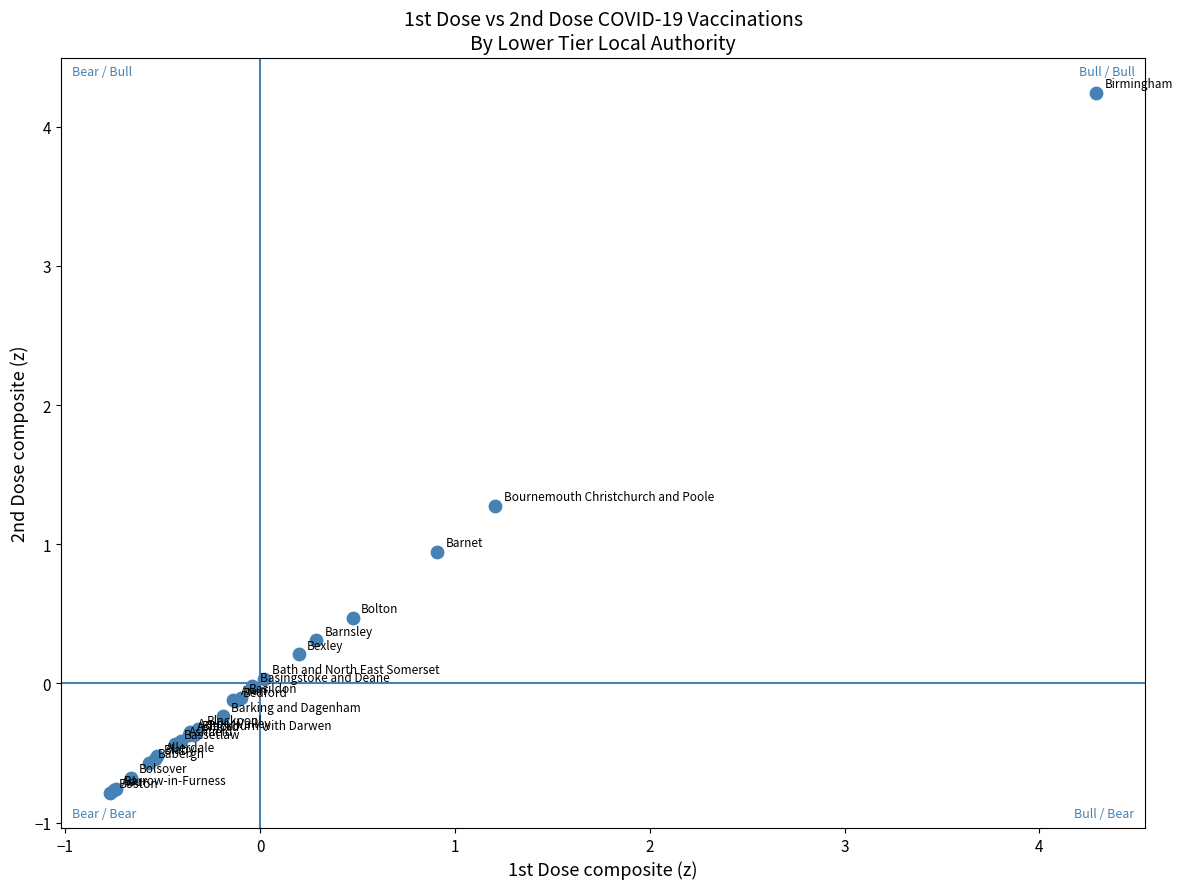

What Y value in the scatter plot is closest to 1?

0.9